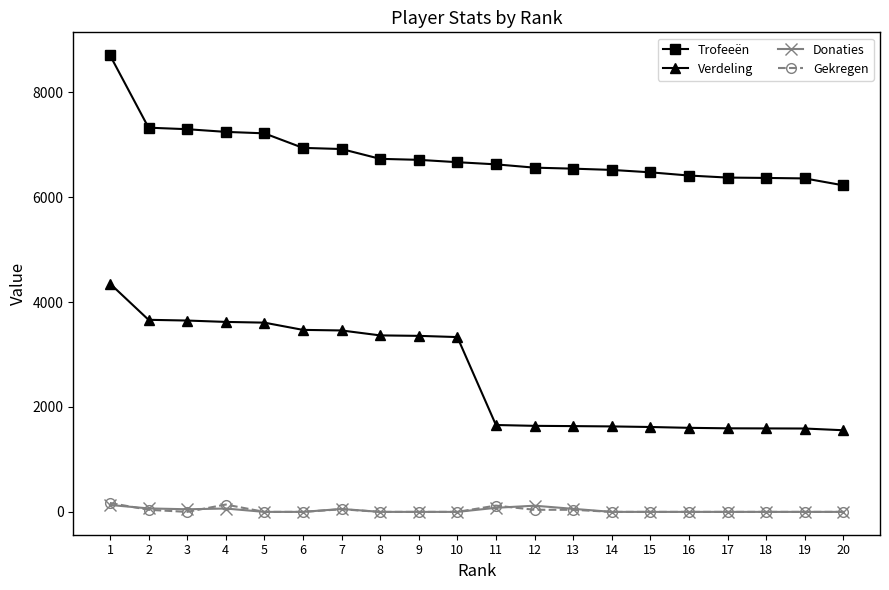

How many values in the Donaties series exceed 0?

8